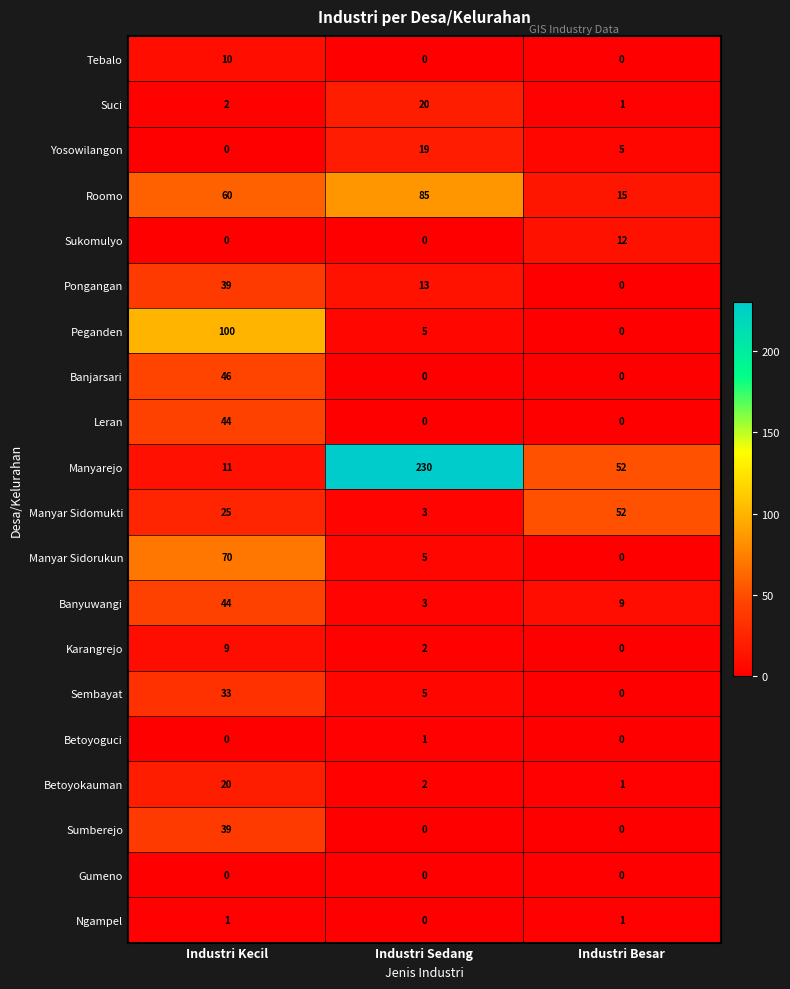

At which label is Peganden closest to 50?

Industri Sedang